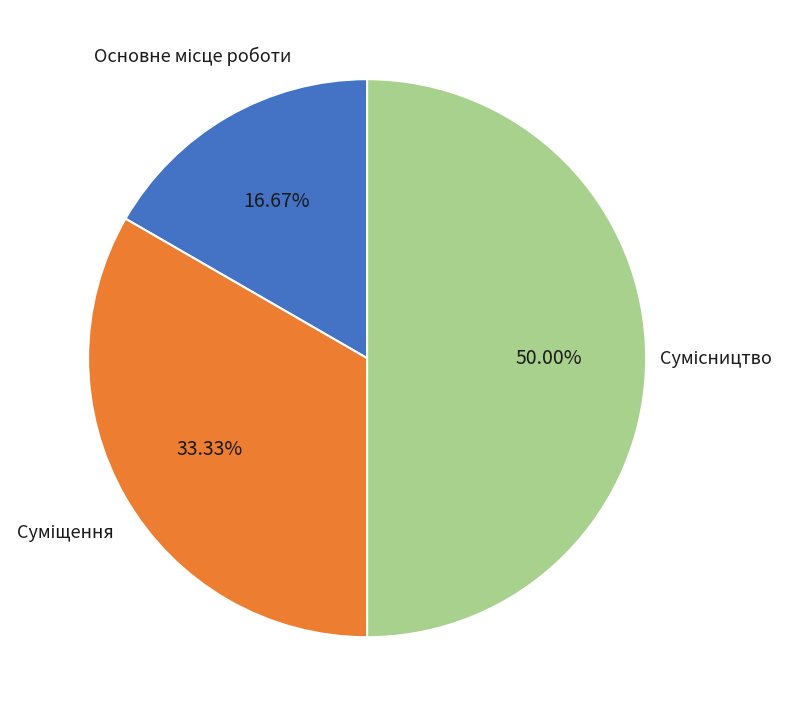

How many segments does this pie chart have?

3